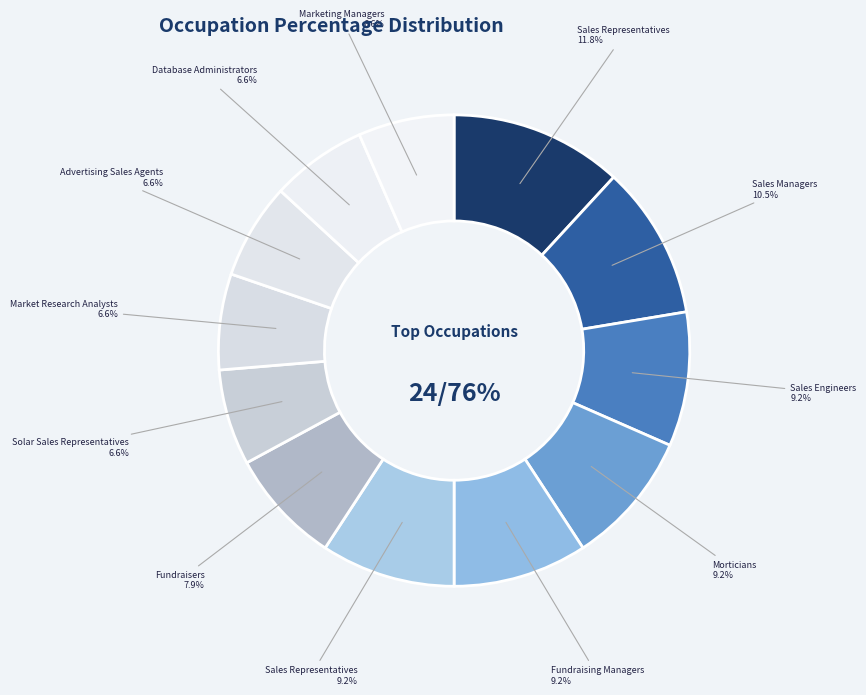

Does Fundraising Managers represent more than half of the total?

No